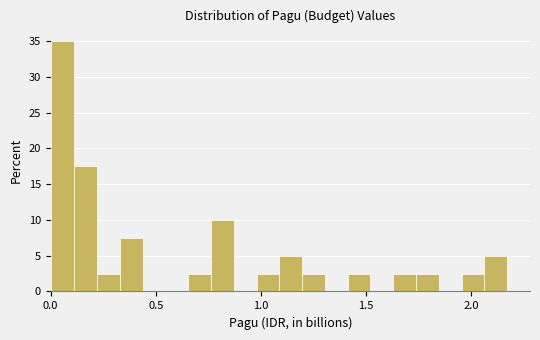

Read against the x-axis, roughly where is the centre of the tallest bar?

0.05